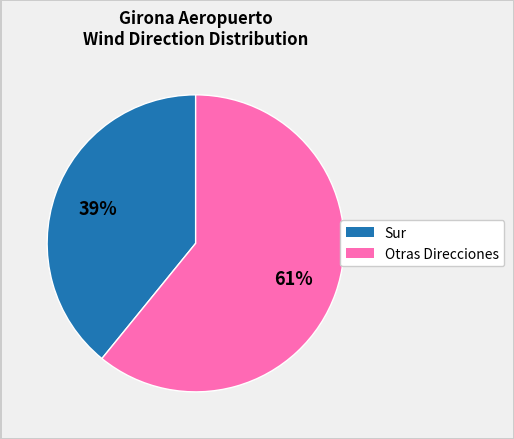

To the nearest percent, what is the difference between the largest and smallest slice percentages?

22%